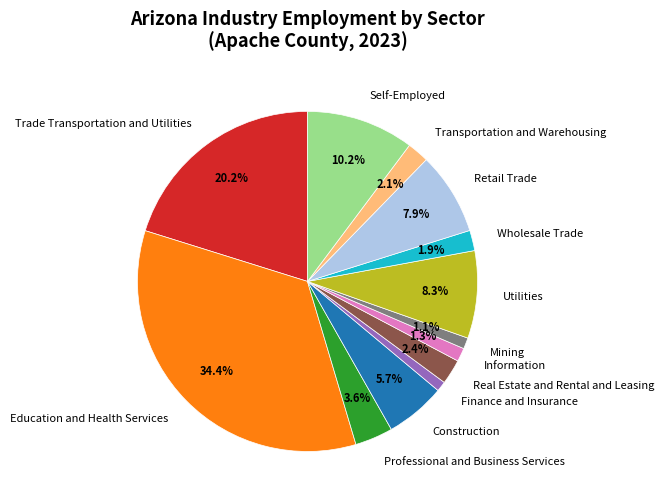

Do Professional and Business Services and Information together represent more than half of the pie?

No